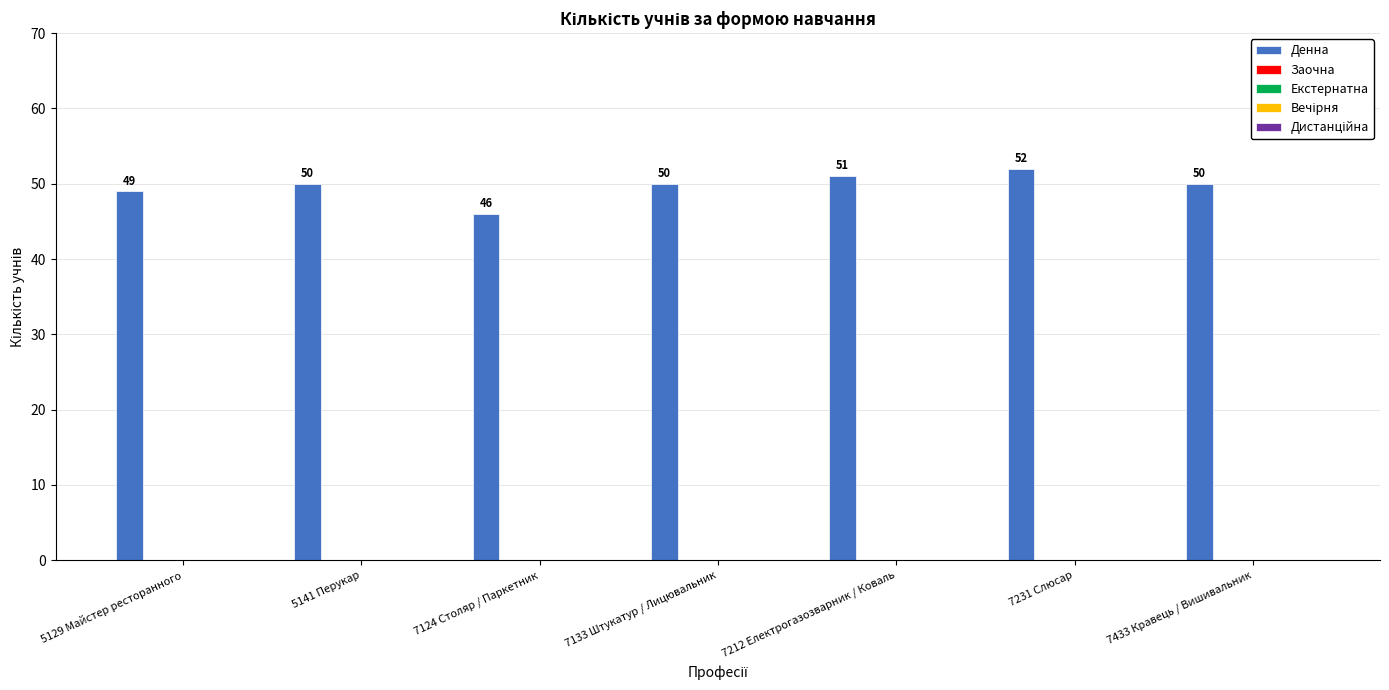

What is the value of the 2nd bar from the left?

50